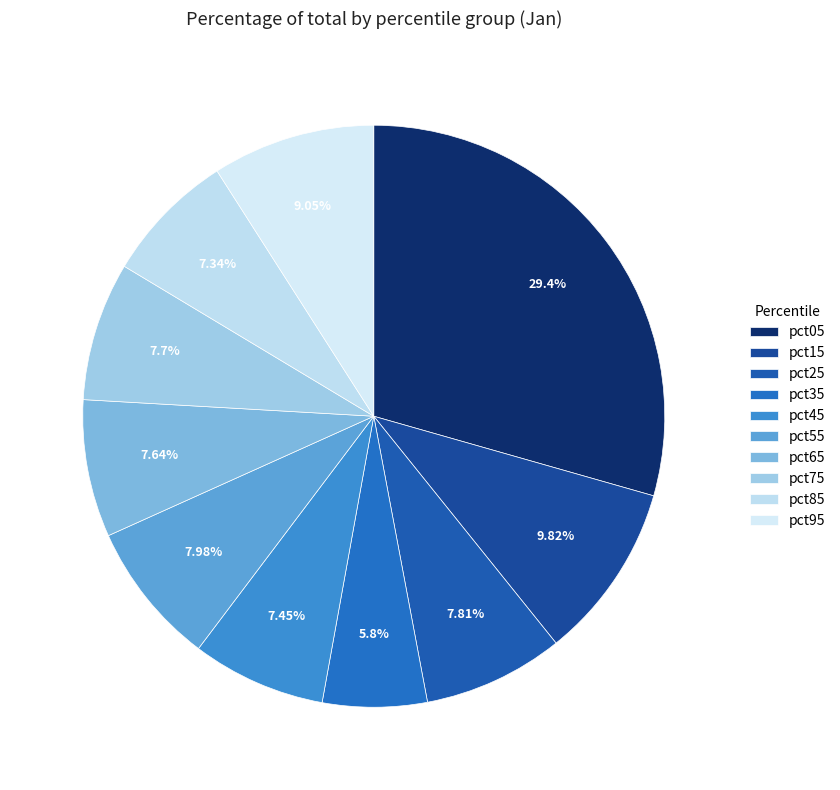

Rank the categories by value from highest to lowest.

pct05, pct15, pct95, pct55, pct25, pct75, pct65, pct45, pct85, pct35